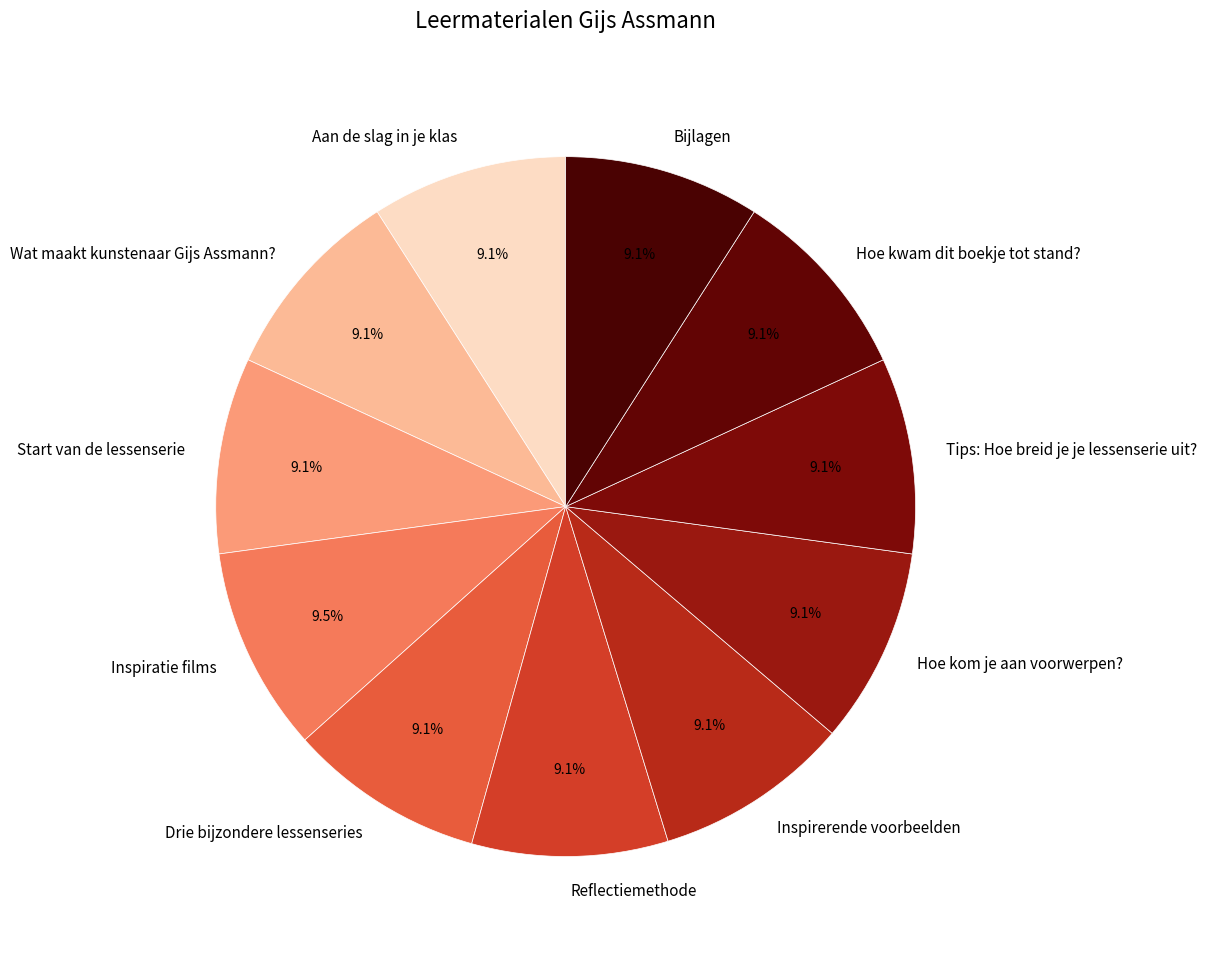

What percentage do Aan de slag in je klas and Reflectiemethode together represent?

18.1%